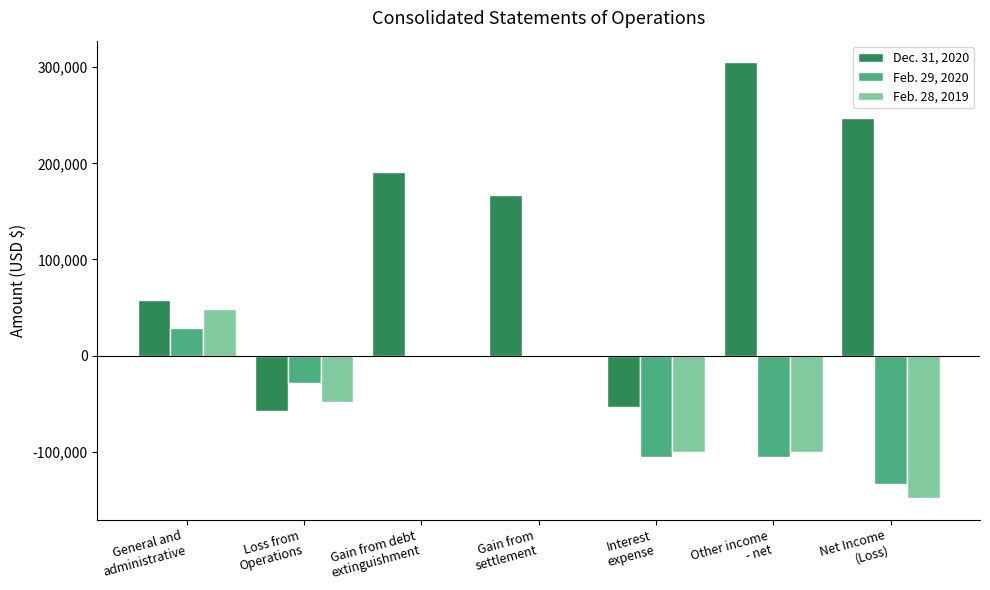

Which series has the largest total across all categories?

Dec. 31, 2020